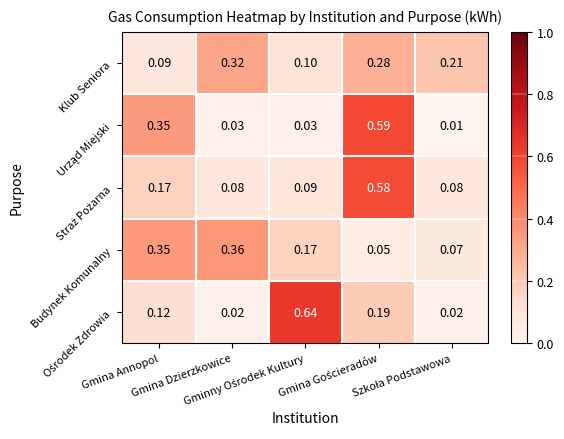

How many series are shown in this chart?

5